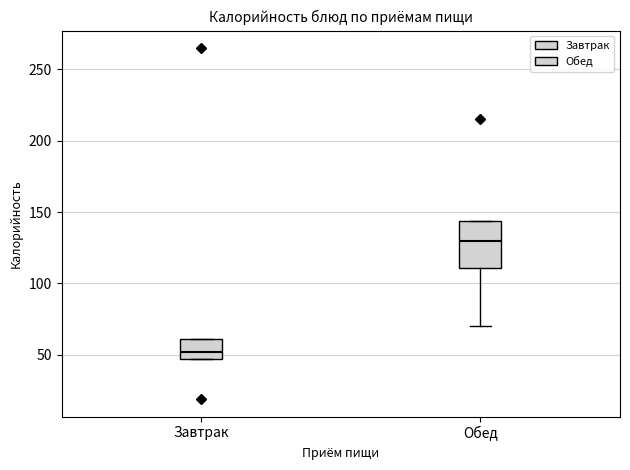

Where is the lower edge of the box for Завтрак on the y-axis? The values are not printed on the chart, so give them approximately, as read against the axis.

45